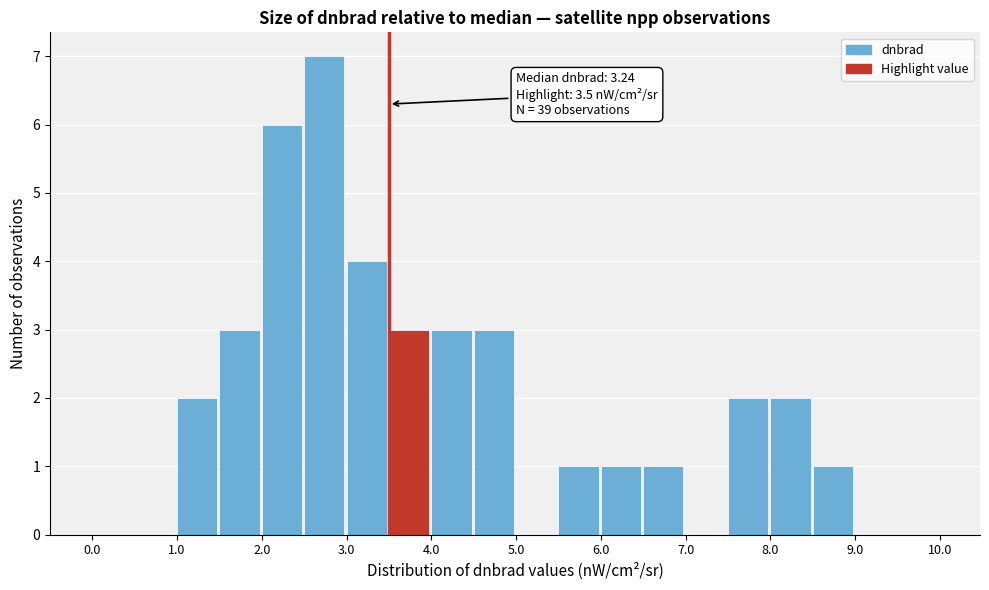

Over which range of the x-axis is the bar tallest?

2.5 to 3.0